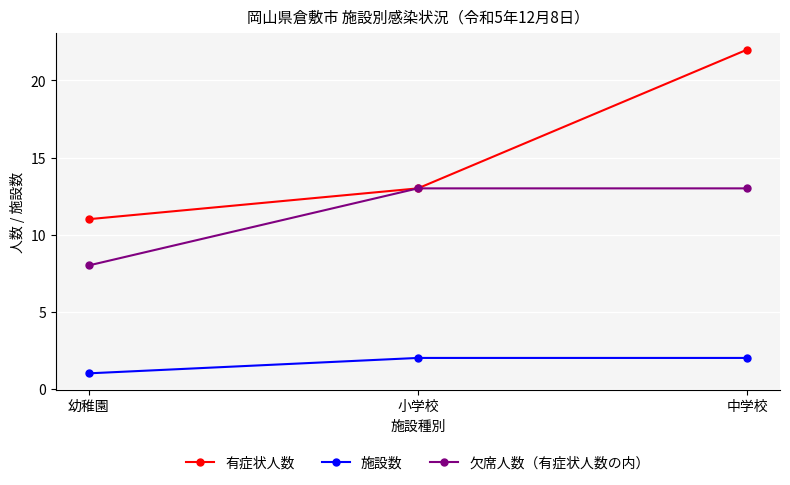

How many data points does each series have?

3